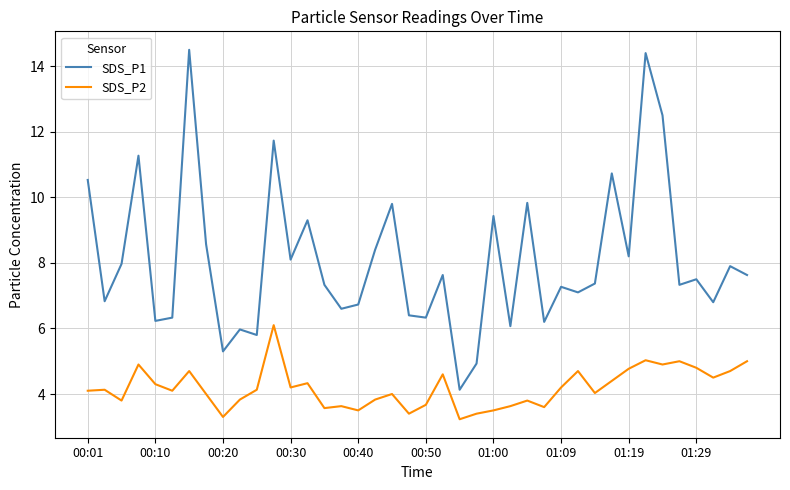

List the series in order of their peak value, highest first.

SDS_P1, SDS_P2